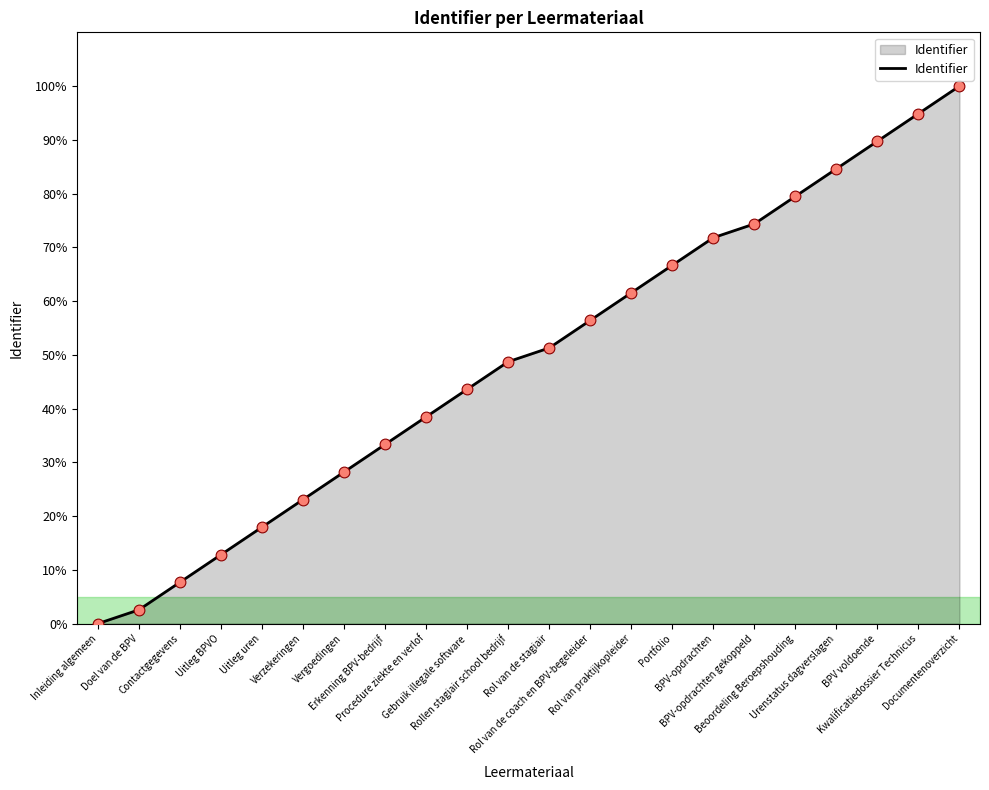

Between Doel van de BPV and Uitleg uren, which is larger?

Uitleg uren